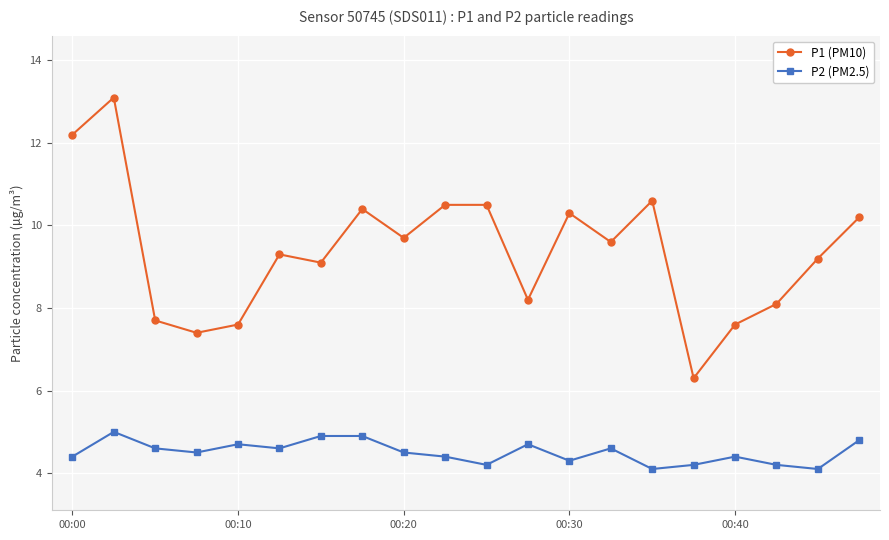

True or false: P1 (PM10) and P2 (PM2.5) intersect in this chart.

False